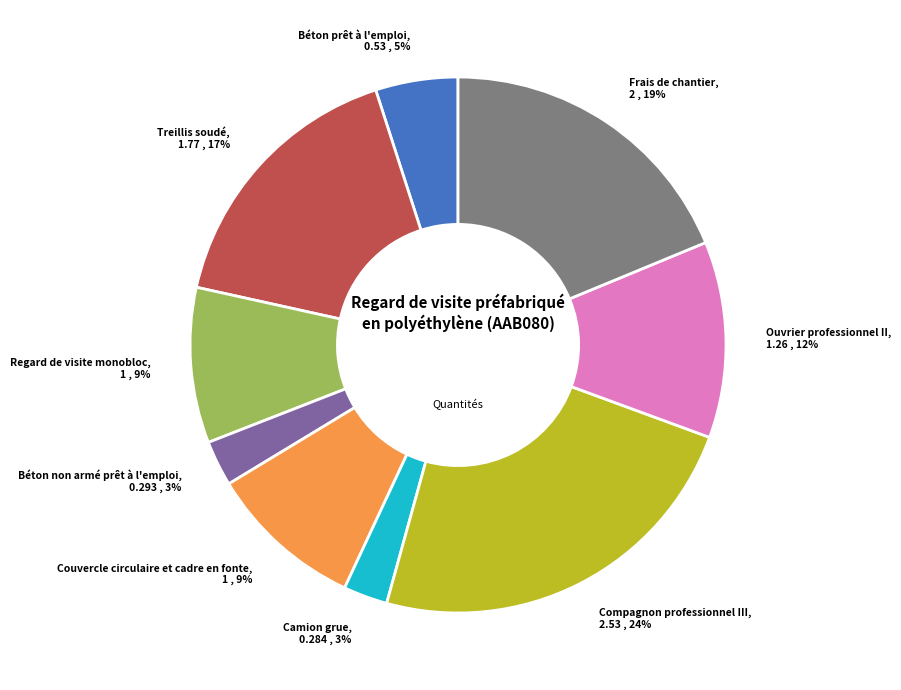

How many slices are in this pie chart?

9